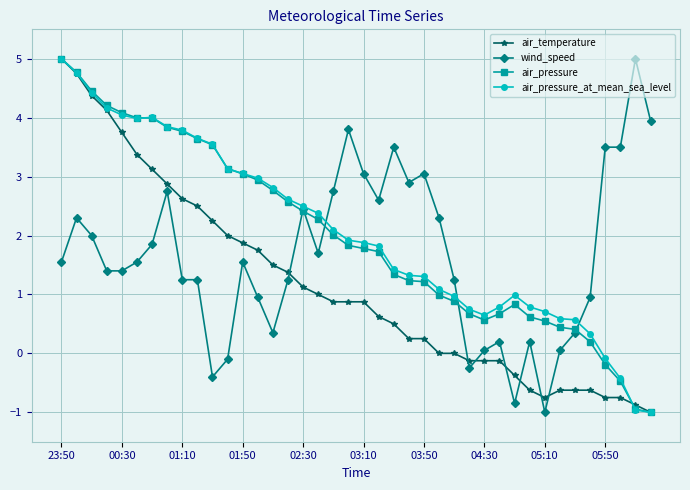

What is the value of the air_temperature point at the 13th from the left?

1.9